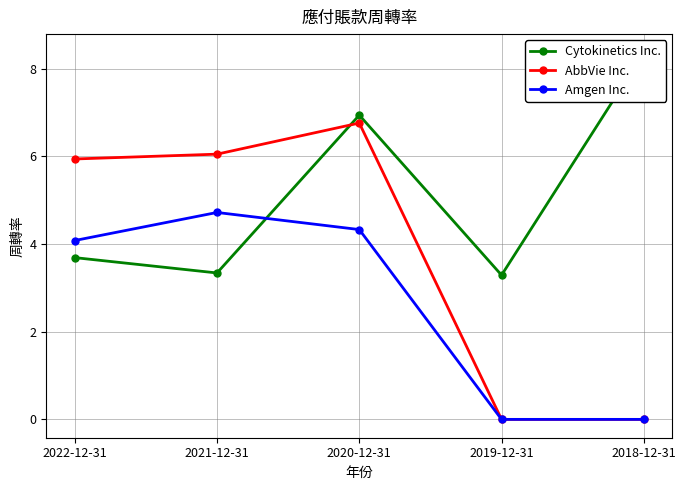

Rank the series by their maximum value, from highest to lowest.

Cytokinetics Inc., AbbVie Inc., Amgen Inc.